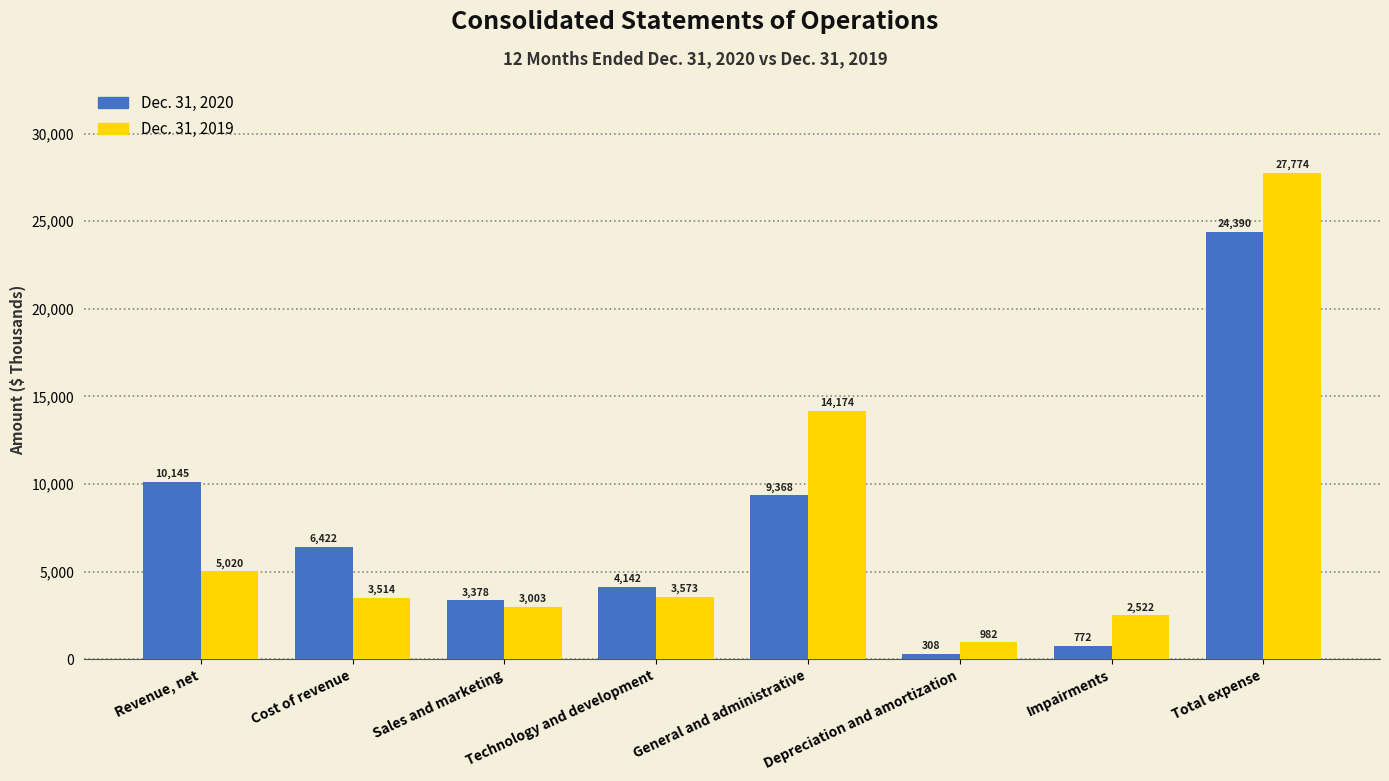

Reading right to left, transcribe all the data shown in this chart.

Dec. 31, 2020: Total expense=24390	Impairments=772	Depreciation and amortization=308	General and administrative=9368	Technology and development=4142	Sales and marketing=3378	Cost of revenue=6422	Revenue, net=10145
Dec. 31, 2019: Total expense=27774	Impairments=2522	Depreciation and amortization=982	General and administrative=14174	Technology and development=3573	Sales and marketing=3003	Cost of revenue=3514	Revenue, net=5020